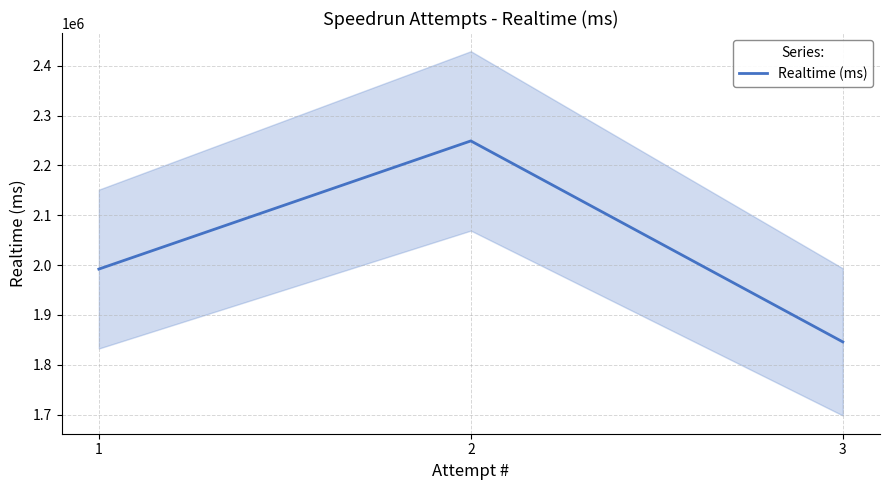

True or false: the data shows 1992018 at 1.

True